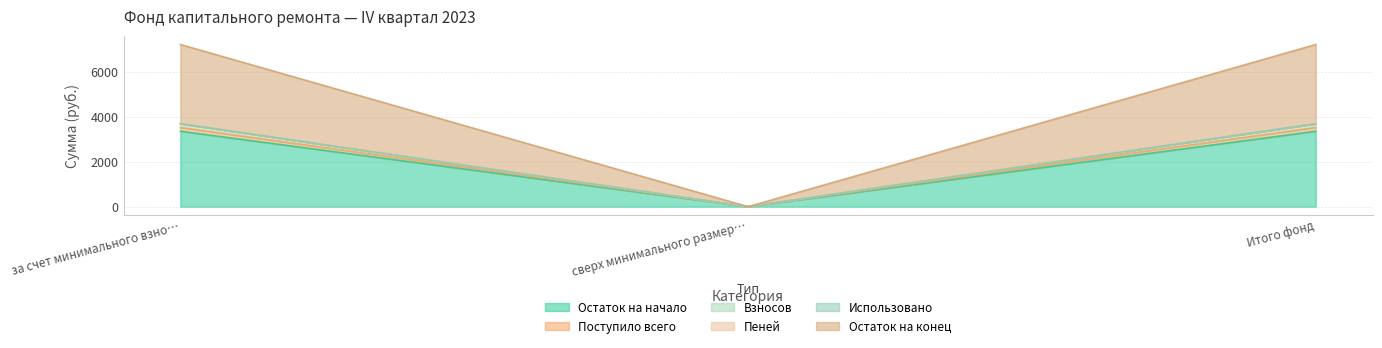

What is the highest value of the Остаток на начало series?

3351.2